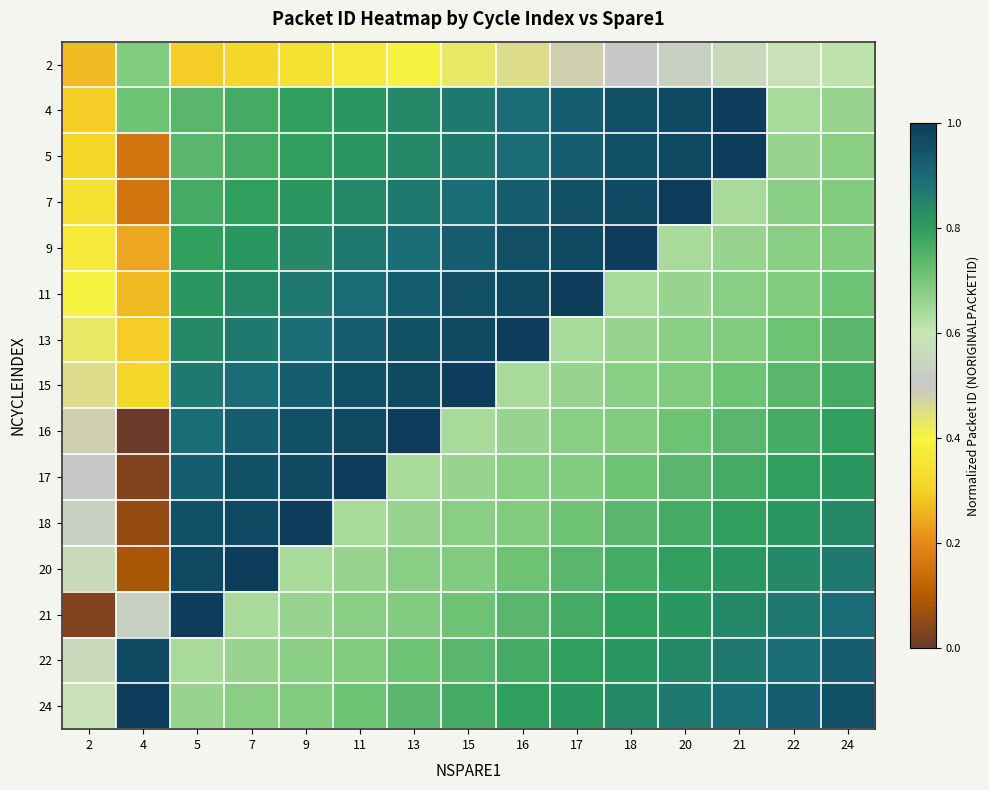

Reading left to right, what are all the values shown in this chart?

2: 2=0.3	4=0.7	5=0.3	7=0.3	9=0.3	11=0.4	13=0.4	15=0.4	16=0.5	17=0.5	18=0.5	20=0.5	21=0.6	22=0.6	24=0.6
4: 2=0.3	4=0.7	5=0.7	7=0.8	9=0.8	11=0.8	13=0.8	15=0.9	16=0.9	17=0.9	18=1.0	20=1.0	21=1.0	22=0.6	24=0.7
5: 2=0.3	4=0.2	5=0.7	7=0.8	9=0.8	11=0.8	13=0.8	15=0.9	16=0.9	17=0.9	18=1.0	20=1.0	21=1.0	22=0.7	24=0.7
7: 2=0.3	4=0.2	5=0.8	7=0.8	9=0.8	11=0.8	13=0.9	15=0.9	16=0.9	17=1.0	18=1.0	20=1.0	21=0.6	22=0.7	24=0.7
9: 2=0.4	4=0.2	5=0.8	7=0.8	9=0.8	11=0.9	13=0.9	15=0.9	16=1.0	17=1.0	18=1.0	20=0.6	21=0.7	22=0.7	24=0.7
11: 2=0.4	4=0.3	5=0.8	7=0.8	9=0.9	11=0.9	13=0.9	15=1.0	16=1.0	17=1.0	18=0.6	20=0.7	21=0.7	22=0.7	24=0.7
13: 2=0.4	4=0.3	5=0.8	7=0.9	9=0.9	11=0.9	13=1.0	15=1.0	16=1.0	17=0.6	18=0.7	20=0.7	21=0.7	22=0.7	24=0.7
15: 2=0.5	4=0.3	5=0.9	7=0.9	9=0.9	11=1.0	13=1.0	15=1.0	16=0.6	17=0.7	18=0.7	20=0.7	21=0.7	22=0.7	24=0.8
16: 2=0.5	4=0.0	5=0.9	7=0.9	9=1.0	11=1.0	13=1.0	15=0.6	16=0.7	17=0.7	18=0.7	20=0.7	21=0.7	22=0.8	24=0.8
17: 2=0.5	4=0.0	5=0.9	7=1.0	9=1.0	11=1.0	13=0.6	15=0.7	16=0.7	17=0.7	18=0.7	20=0.7	21=0.8	22=0.8	24=0.8
18: 2=0.5	4=0.1	5=1.0	7=1.0	9=1.0	11=0.6	13=0.7	15=0.7	16=0.7	17=0.7	18=0.7	20=0.8	21=0.8	22=0.8	24=0.8
20: 2=0.6	4=0.1	5=1.0	7=1.0	9=0.6	11=0.7	13=0.7	15=0.7	16=0.7	17=0.7	18=0.8	20=0.8	21=0.8	22=0.8	24=0.9
21: 2=0.0	4=0.5	5=1.0	7=0.6	9=0.7	11=0.7	13=0.7	15=0.7	16=0.7	17=0.8	18=0.8	20=0.8	21=0.8	22=0.9	24=0.9
22: 2=0.6	4=1.0	5=0.6	7=0.7	9=0.7	11=0.7	13=0.7	15=0.7	16=0.8	17=0.8	18=0.8	20=0.8	21=0.9	22=0.9	24=0.9
24: 2=0.6	4=1.0	5=0.7	7=0.7	9=0.7	11=0.7	13=0.7	15=0.8	16=0.8	17=0.8	18=0.8	20=0.9	21=0.9	22=0.9	24=1.0